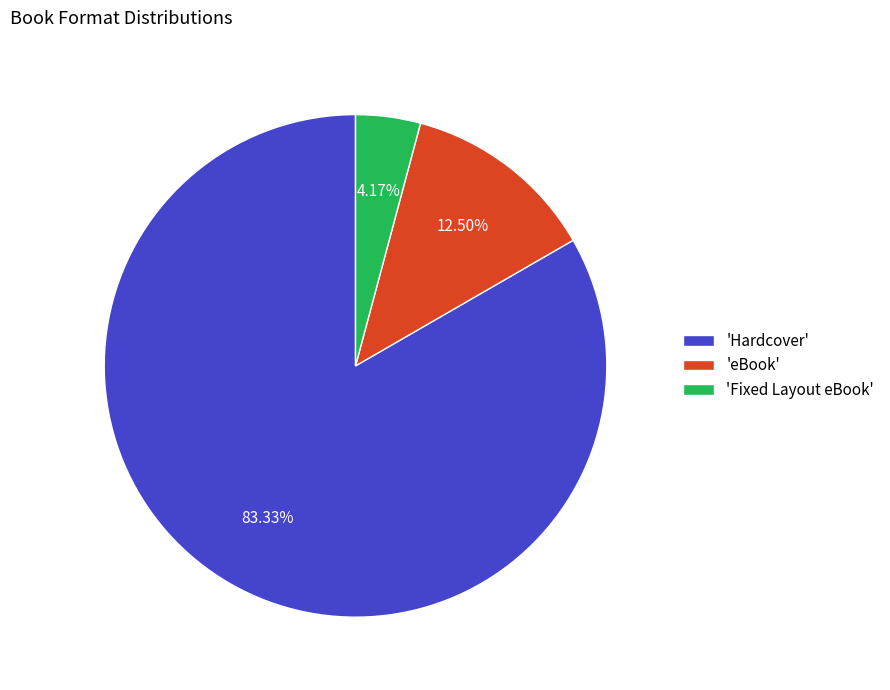

Which slice is the smallest?

'Fixed Layout eBook'